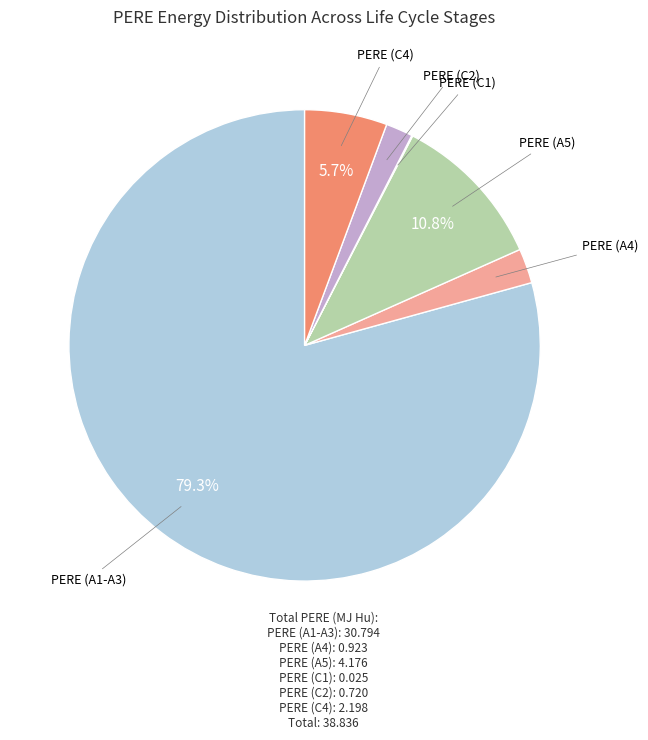

How many segments does this pie chart have?

6